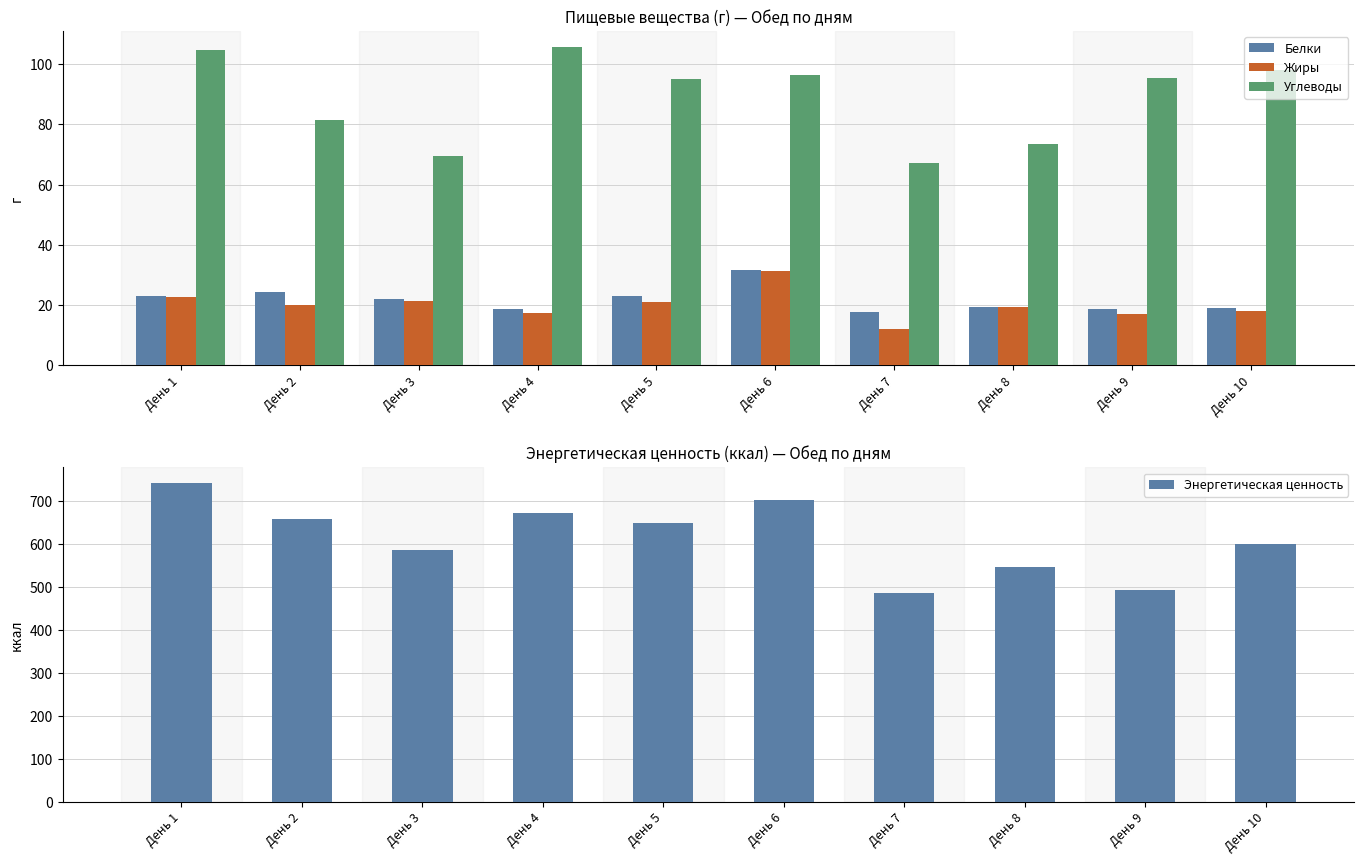

Does the chart contain stacked bars?

No